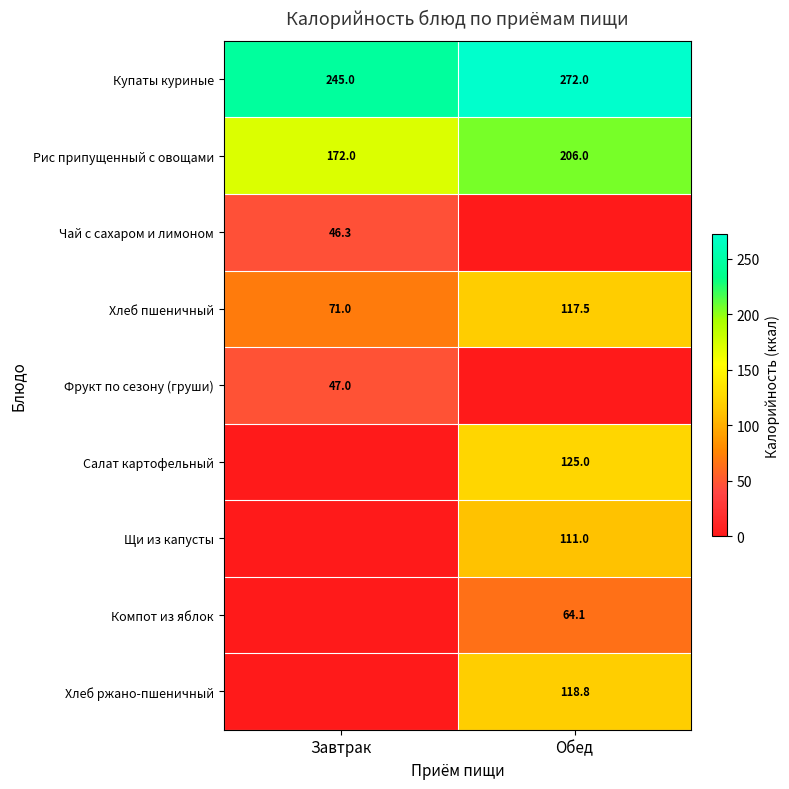

The value of Рис припущенный с овощами at Завтрак is 172.0. True or false?

True